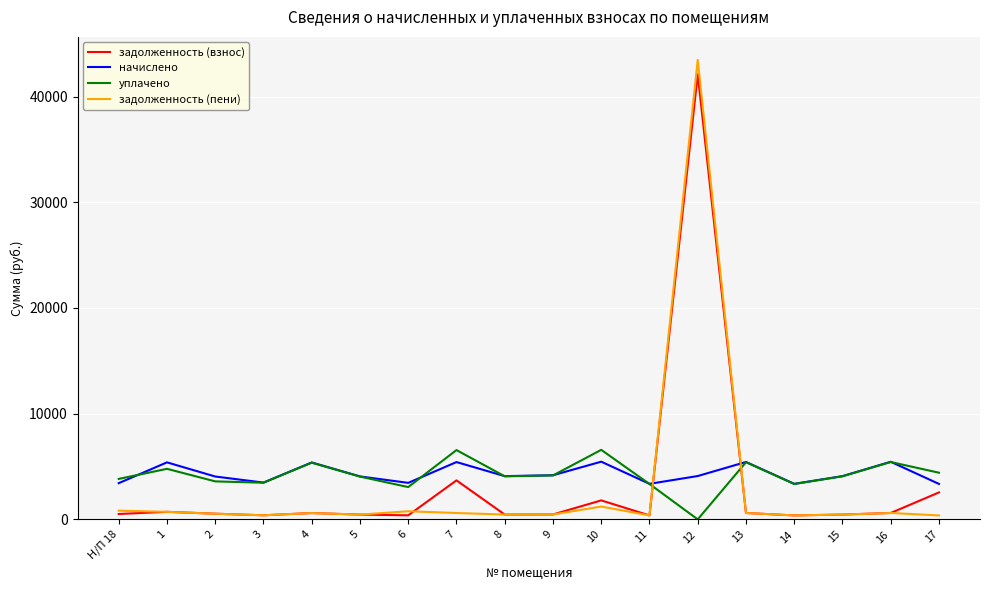

What is the minimum value for начислено?

3352.0